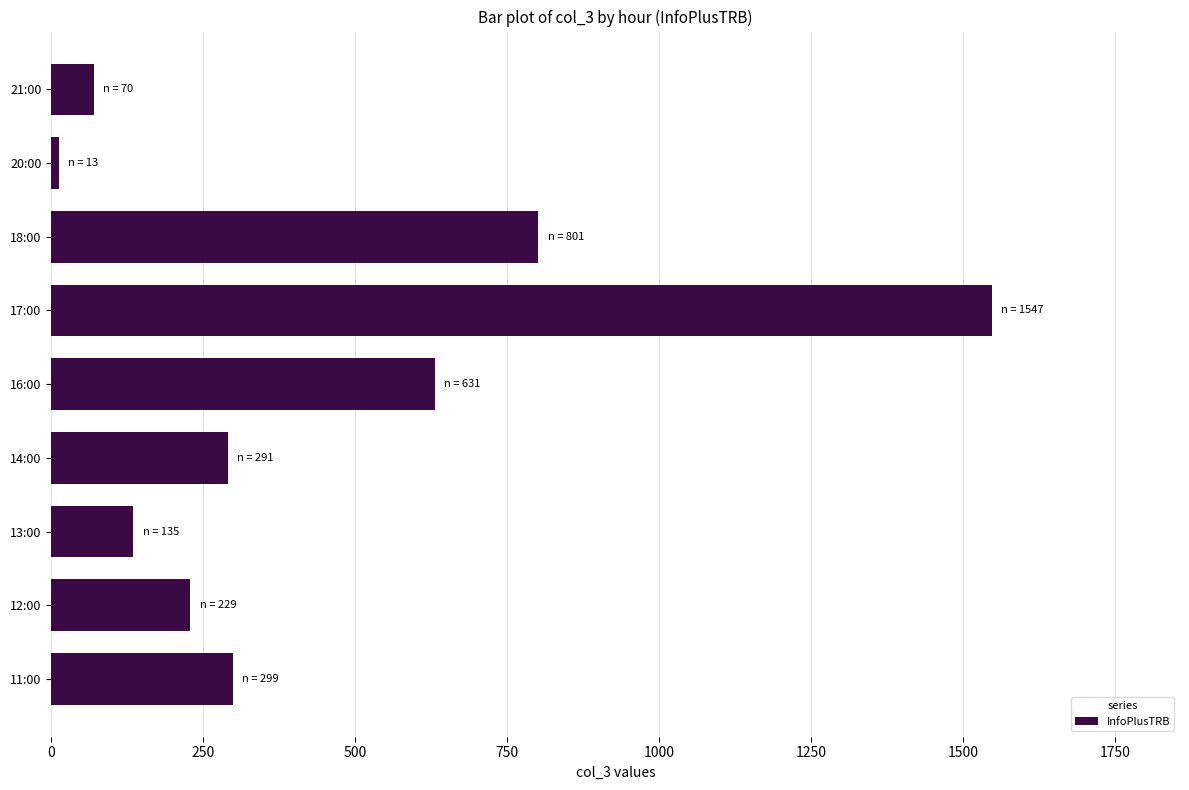

Between 14:00 and 18:00, which is larger?

18:00